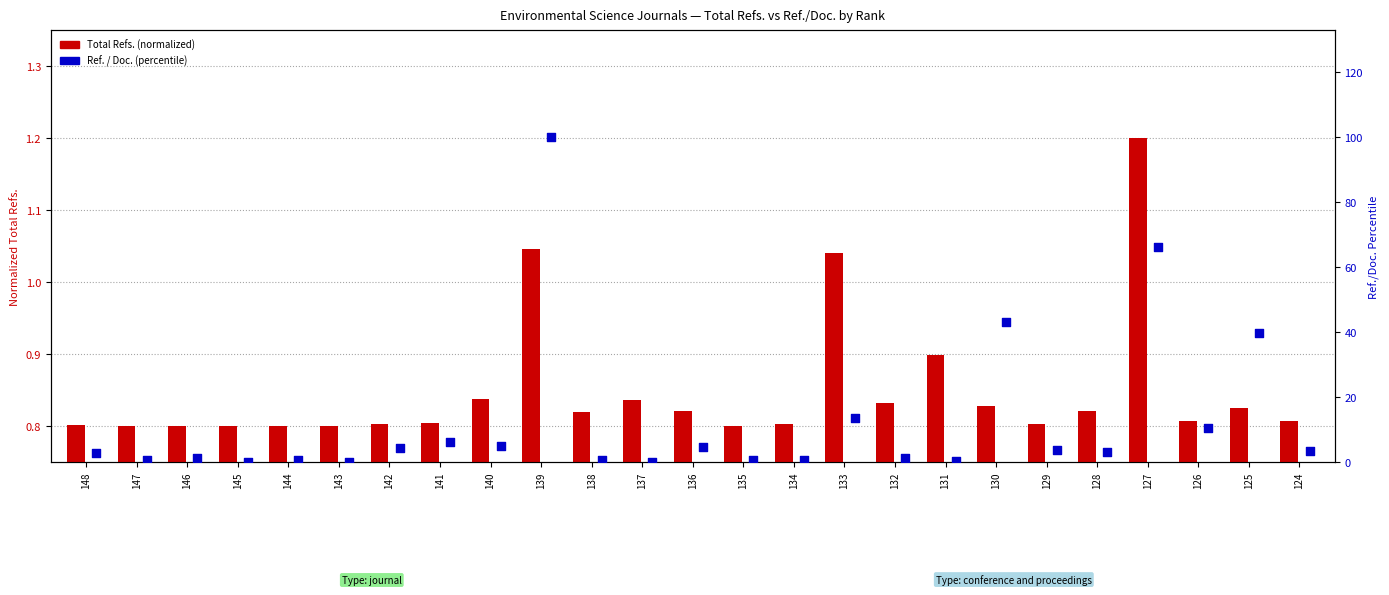

Is the value of Total Refs. (normalized) at 135 greater than the value of Ref. / Doc. (percentile) at 136?

No